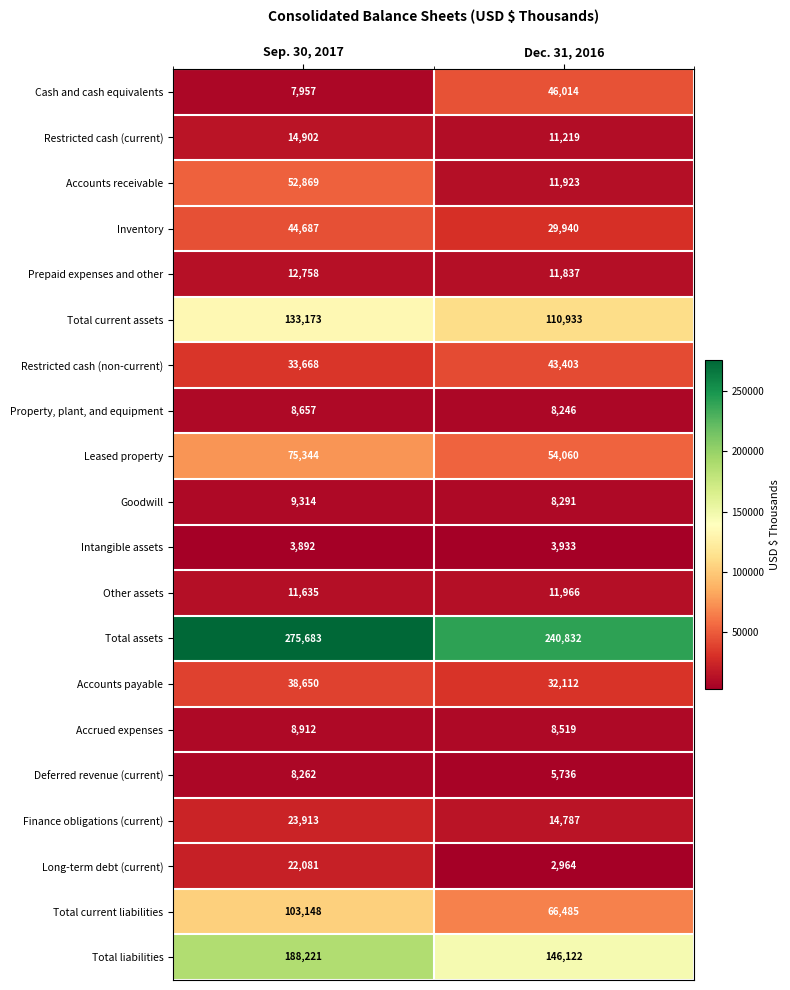

Rank the series by their maximum value, from highest to lowest.

Total assets, Total liabilities, Total current assets, Total current liabilities, Leased property, Accounts receivable, Cash and cash equivalents, Inventory, Restricted cash (non-current), Accounts payable, Finance obligations (current), Long-term debt (current), Restricted cash (current), Prepaid expenses and other, Other assets, Goodwill, Accrued expenses, Property, plant, and equipment, Deferred revenue (current), Intangible assets